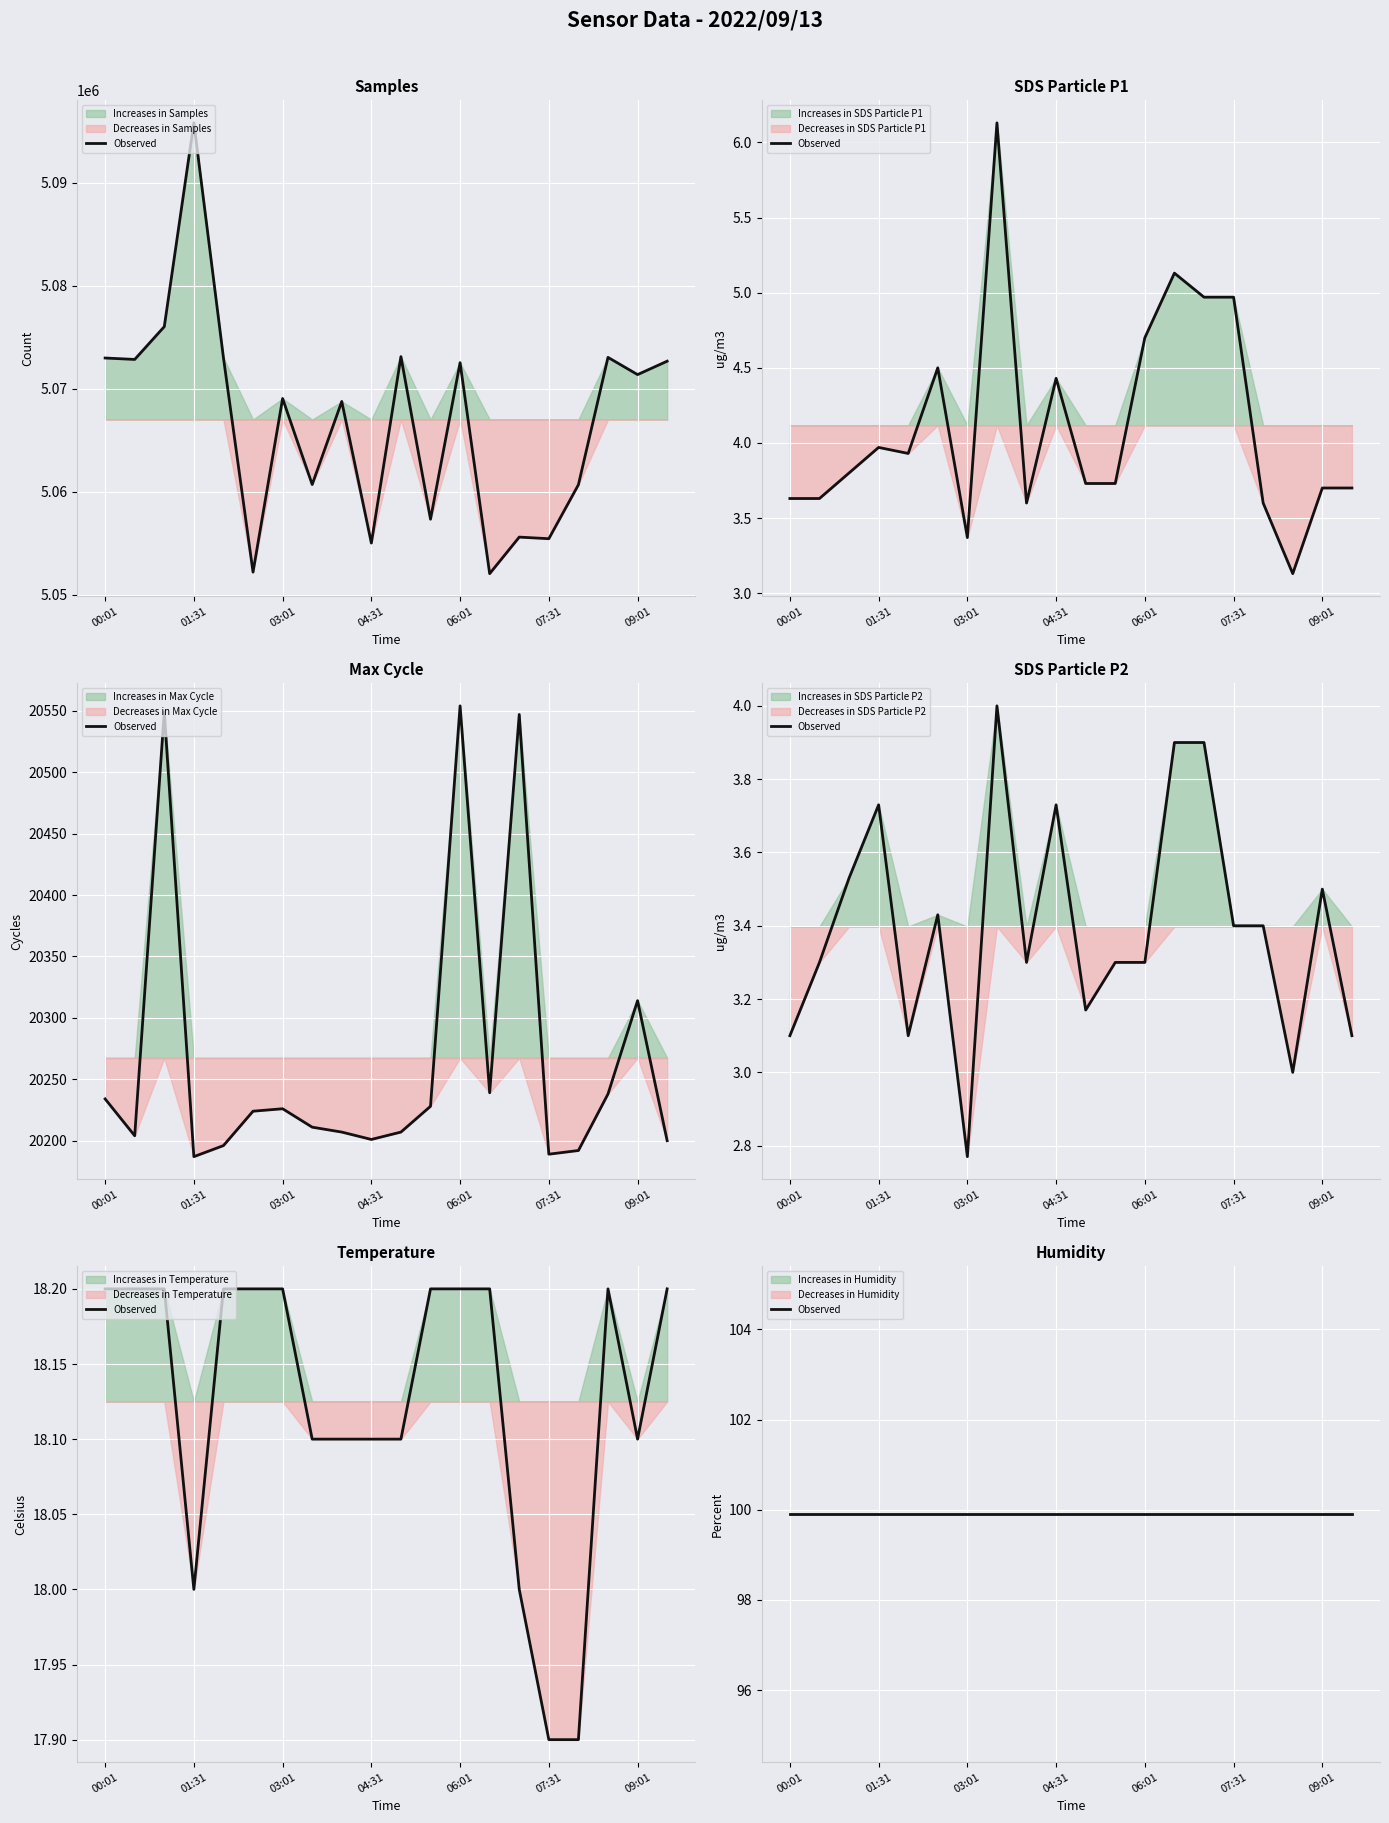

The value of Max_cycle at 00:31 is 20204.0. True or false?

True